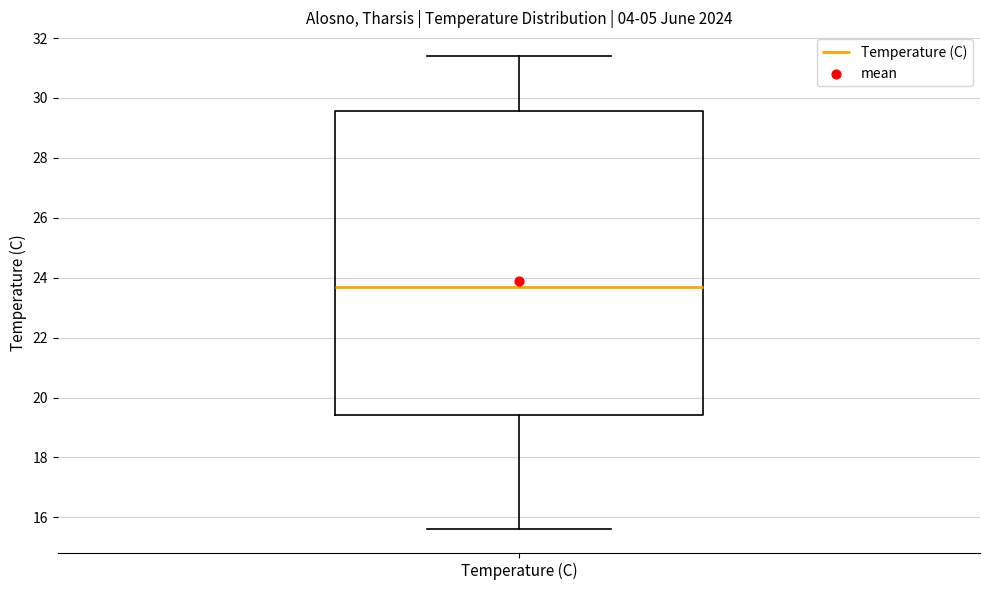

Read this box plot against the y-axis: the position of the median line, the range covered by the box, and the ends of both whiskers. The values are not printed on the chart, so give them approximately, as read against the axis.

median 23.8, box 19.4 to 29.6, whiskers 15.6 to 31.4